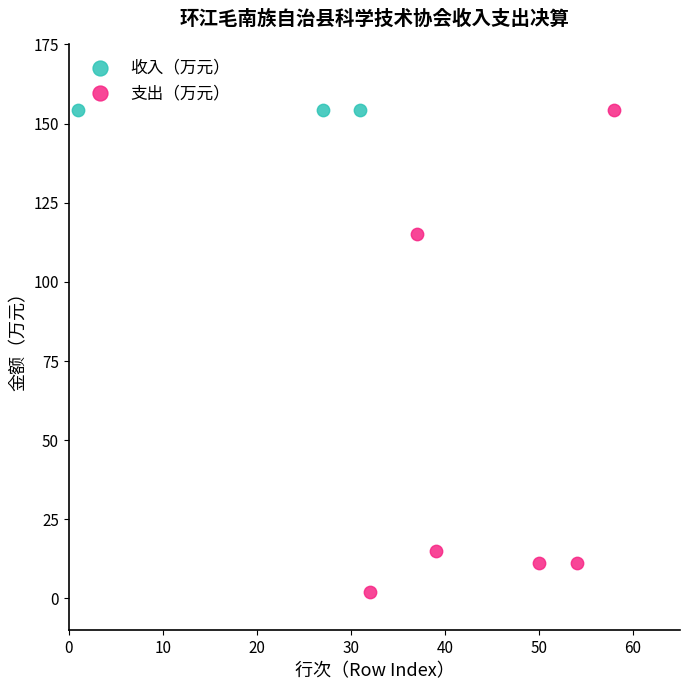

Which series reaches the minimum Y coordinate?

支出（万元）